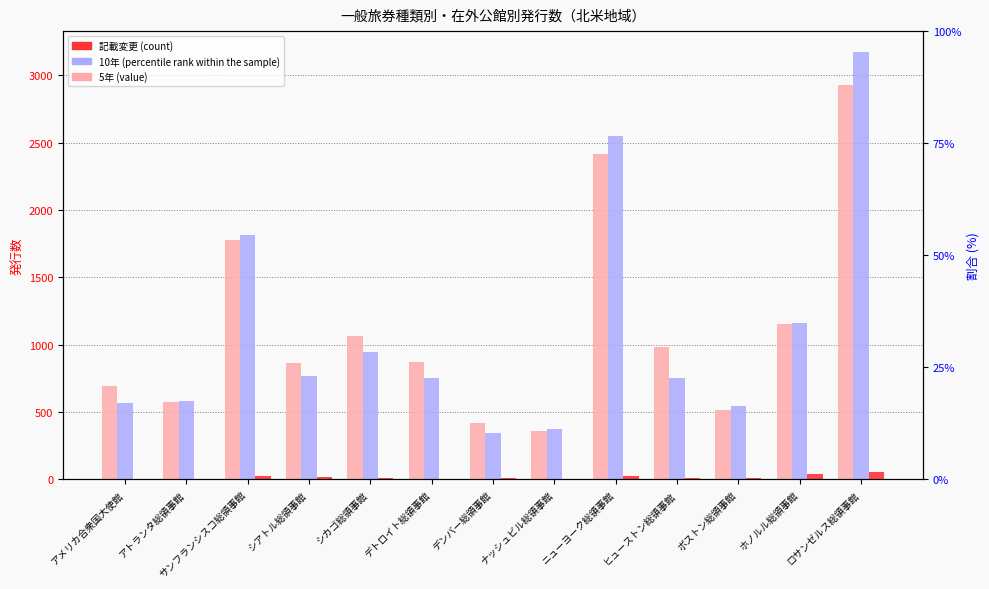

What position from the right is ホノルル総領事館?

2